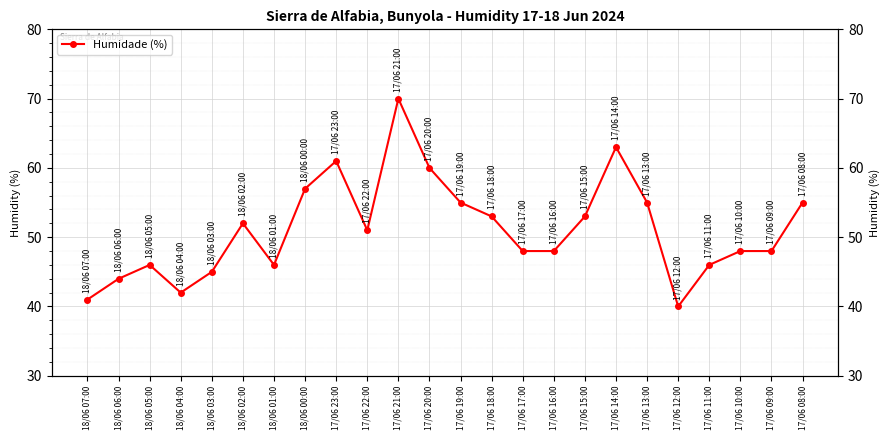

Between 18/06 05:00 and 17/06 12:00, which is larger?

18/06 05:00